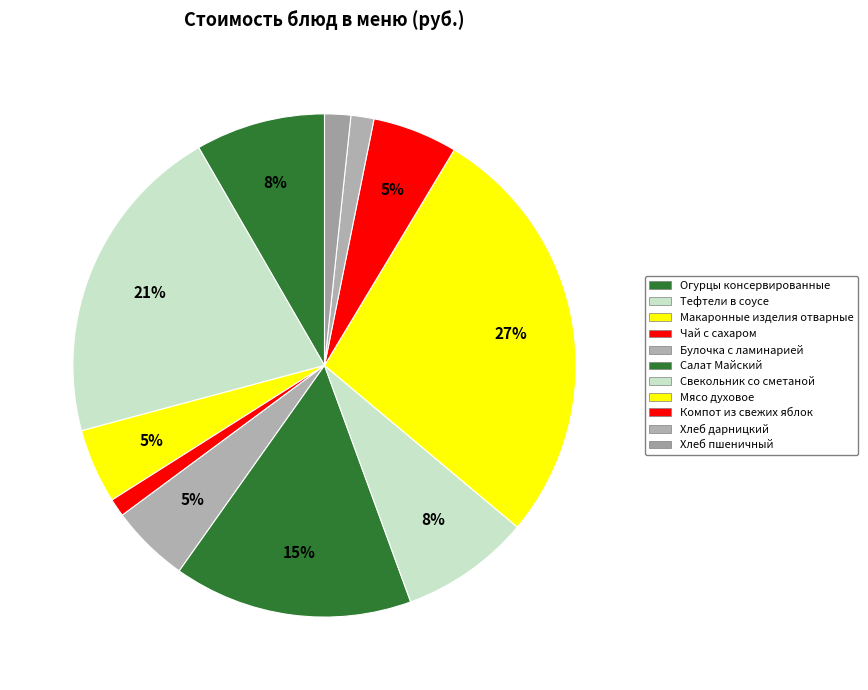

Does any single category account for the majority?

No